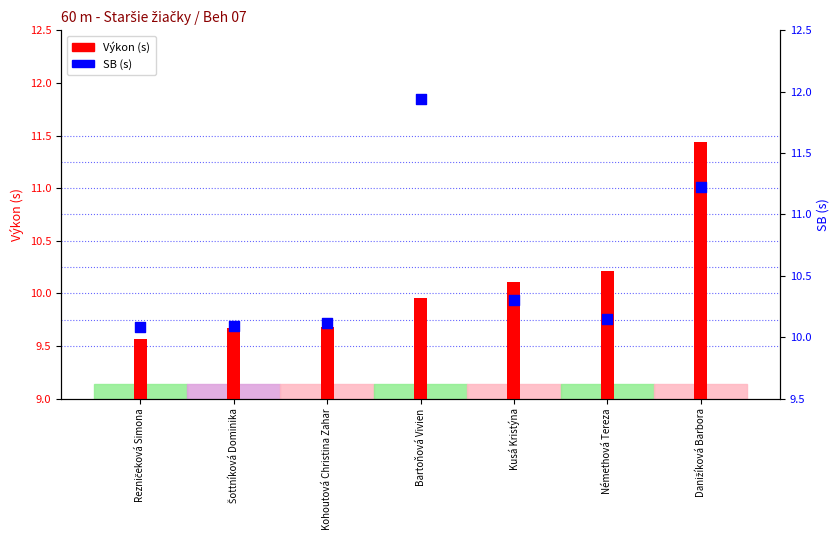

Which series has the largest total across all categories?

SB